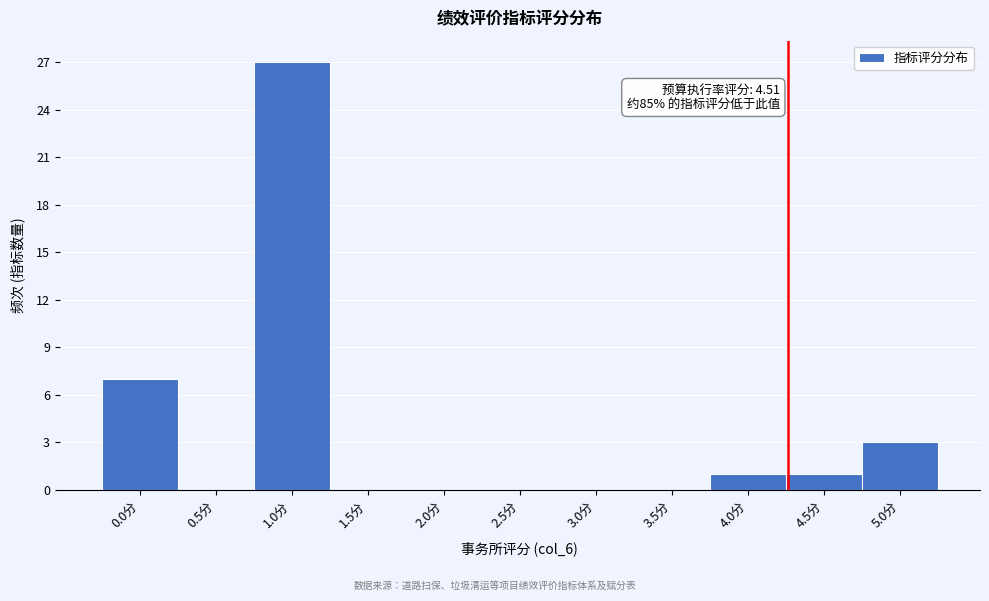

Between 1.0分 and 4.5分, which is larger?

1.0分